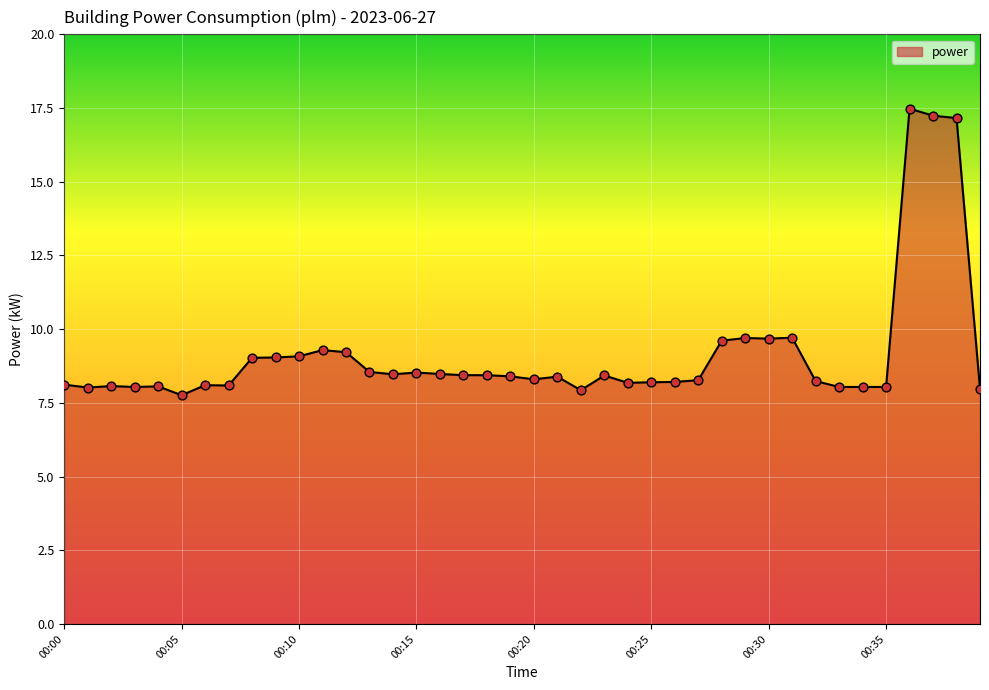

What is the smallest value displayed?

7.8